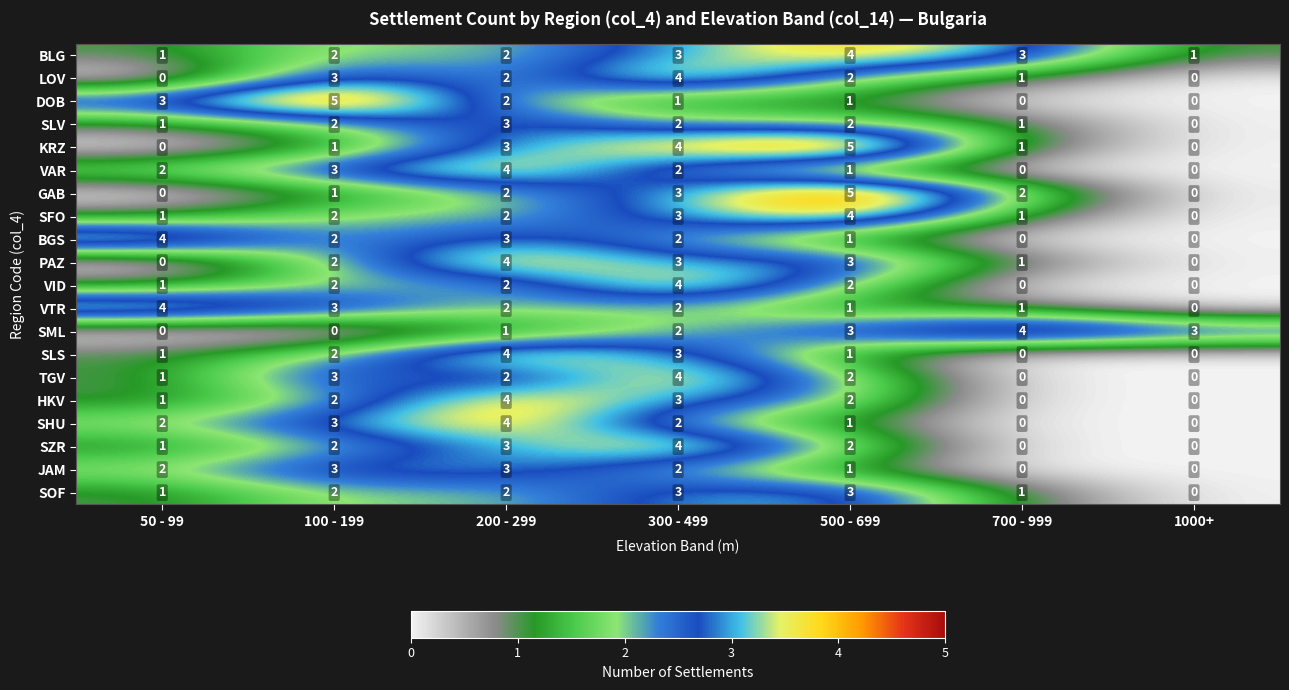

Count the SFO values in the range 1 to 3.

5